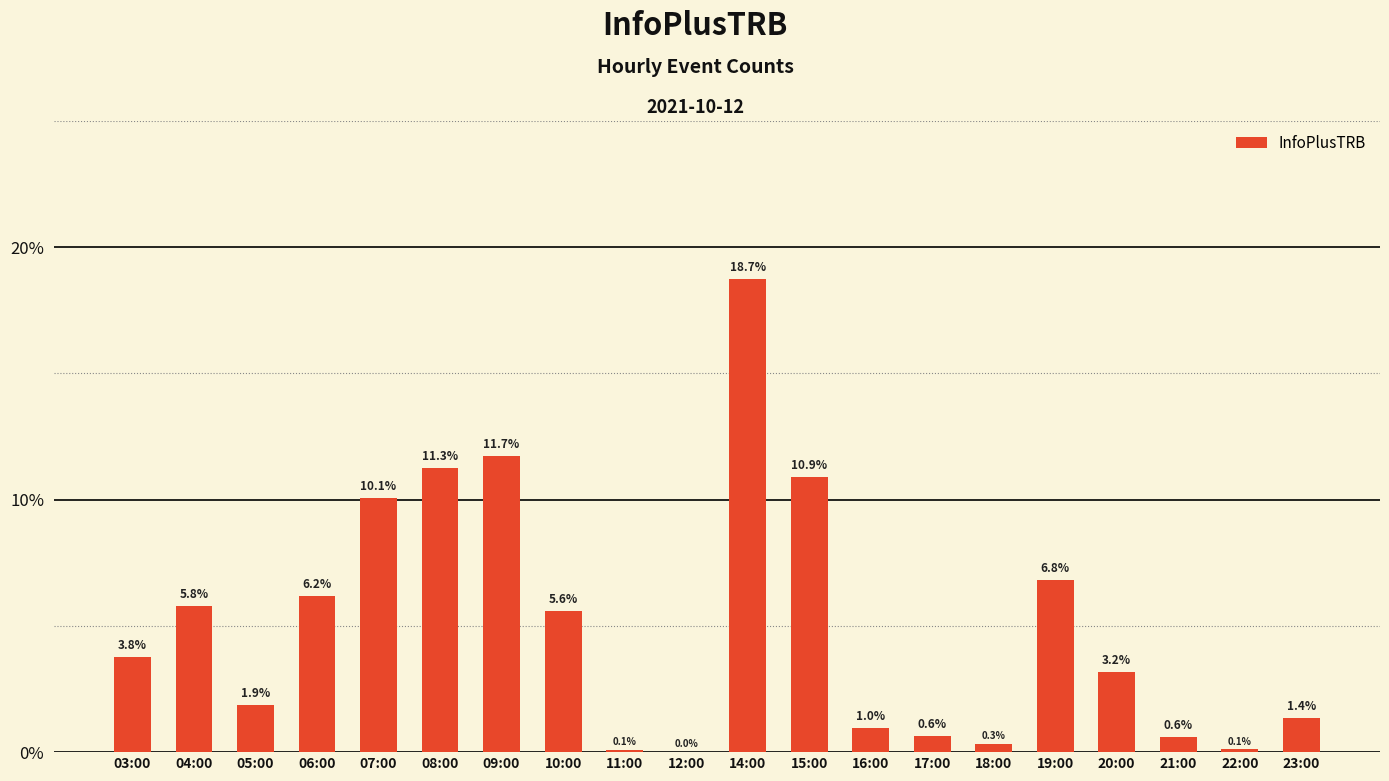

Are the bars horizontal?

No